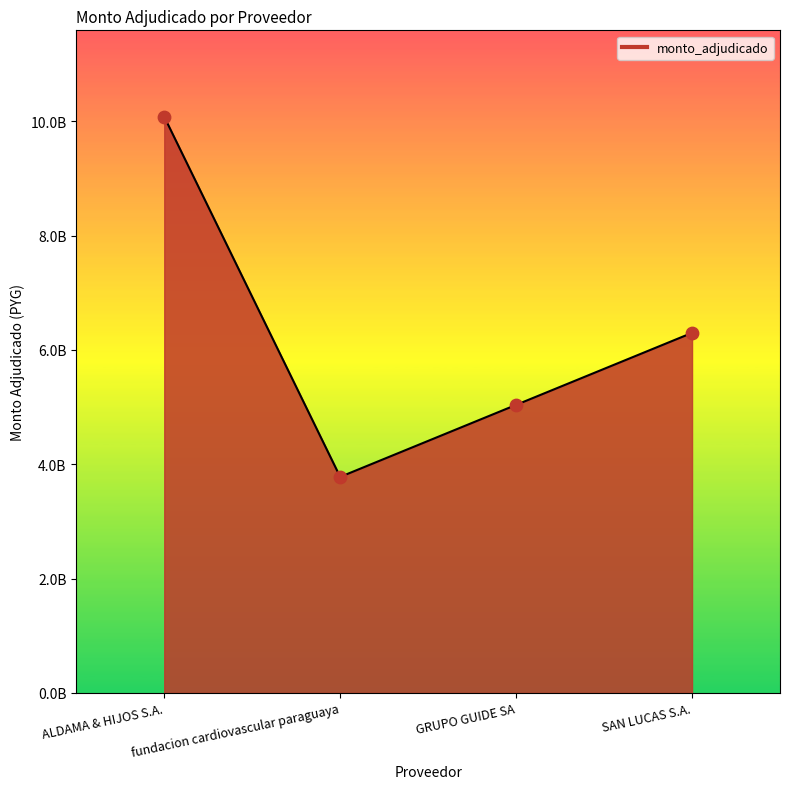

Does the chart have visible grid lines?

No